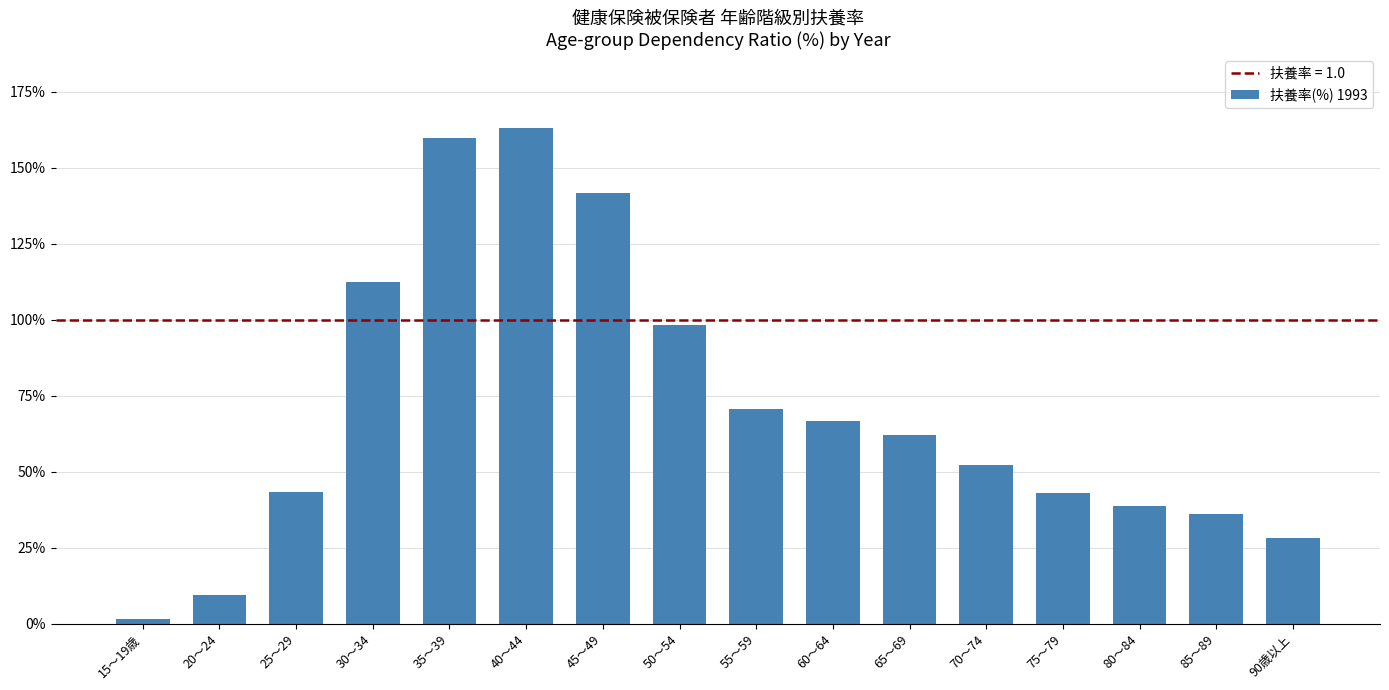

What is the label of the 2nd bar from the left?

20～24